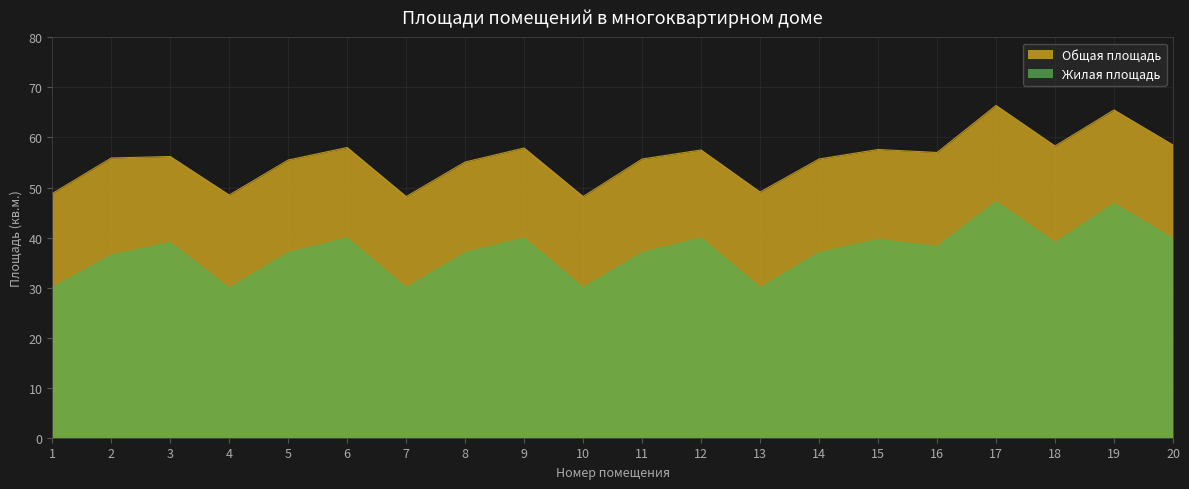

How many interior local valleys does the Жилая площадь series have?

6